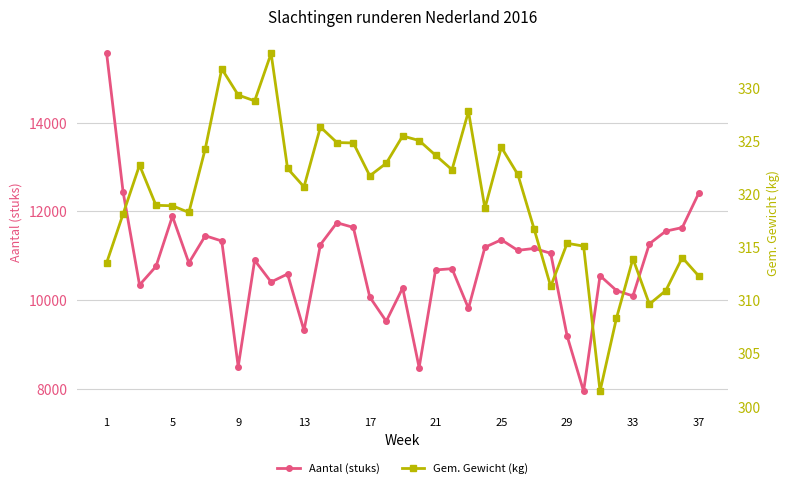

What are all the series names shown in the legend?

Aantal (stuks), Gem. Gewicht (kg)